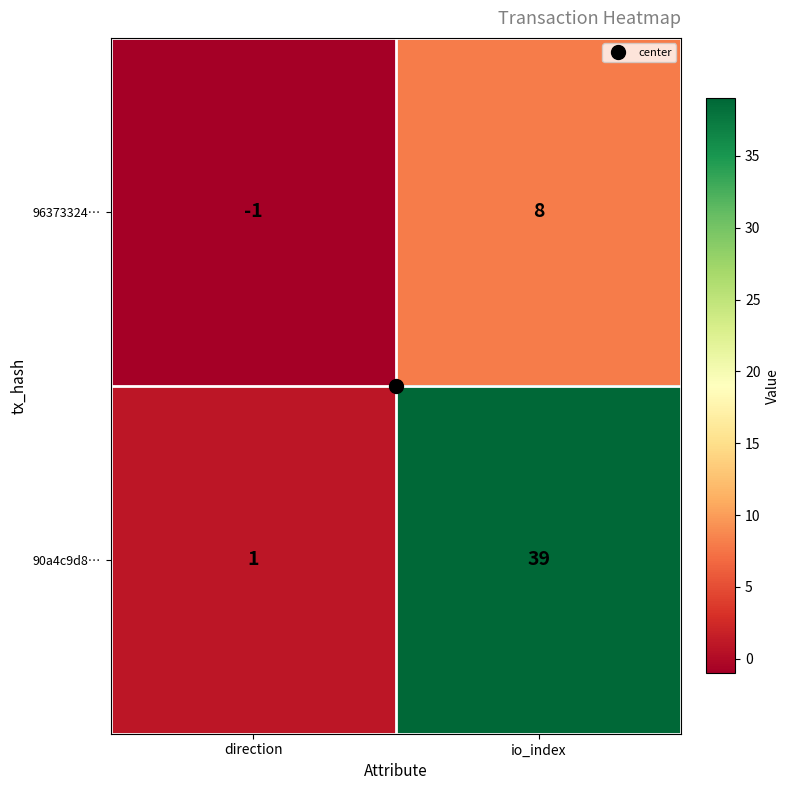

What is the smallest value displayed?

-1